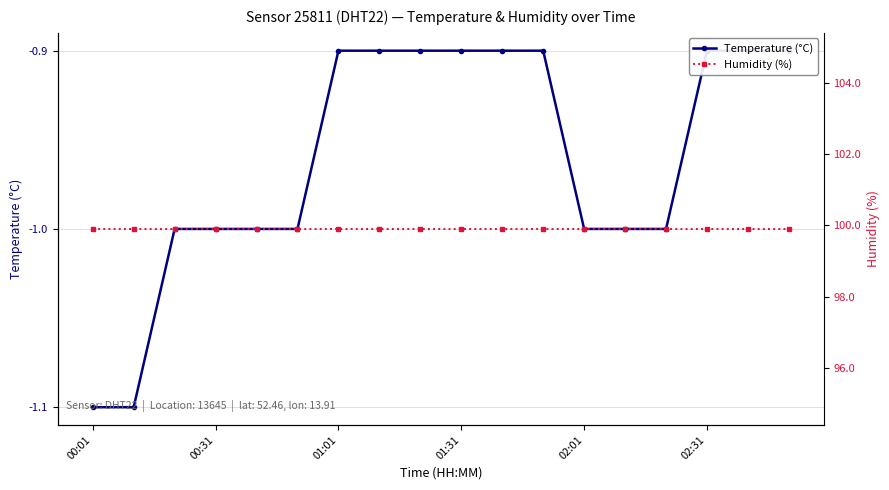

What are all the series names shown in the legend?

Temperature (°C), Humidity (%)